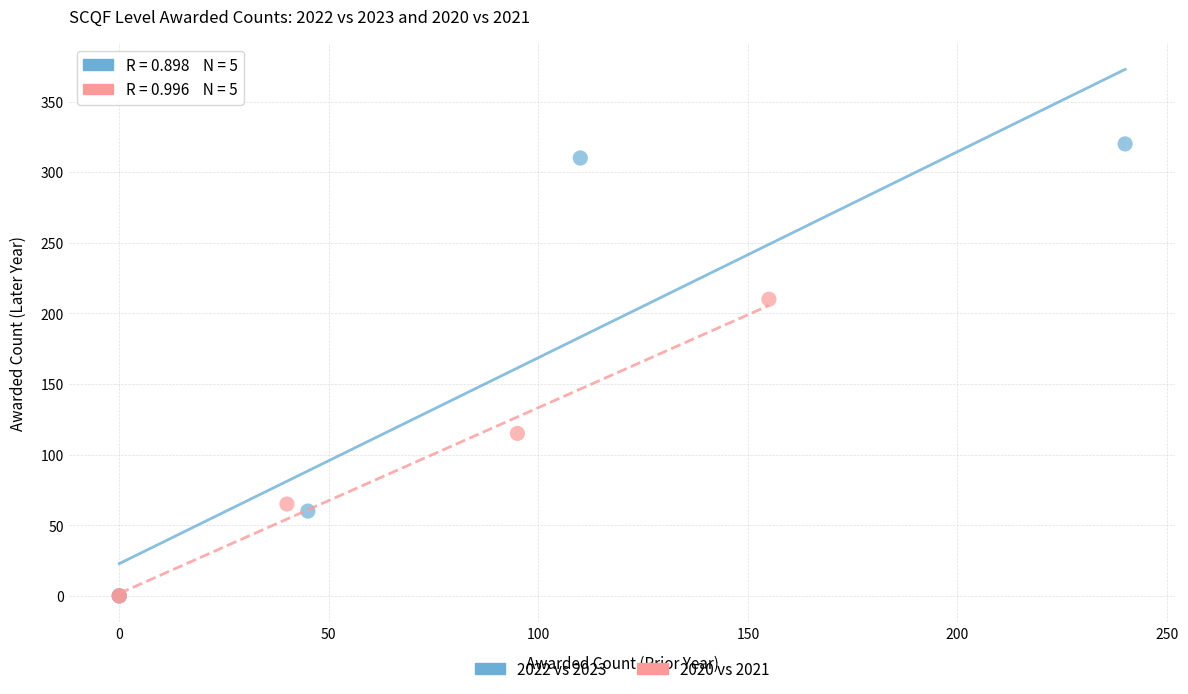

What are all the series names shown in the legend?

2022 vs 2023, 2020 vs 2021